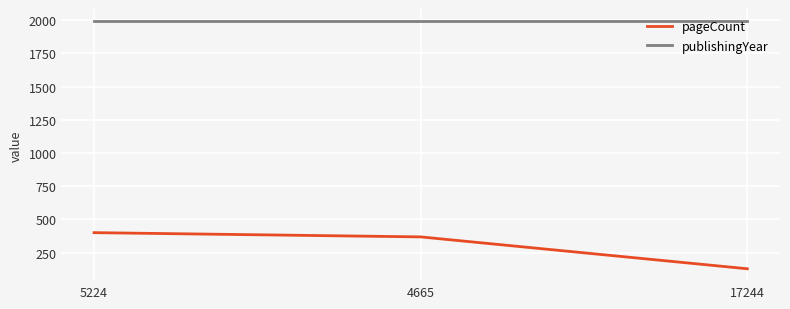

Reading left to right, list all the values displayed in this chart.

pageCount: 400	368	128
publishingYear: 1991	1991	1991